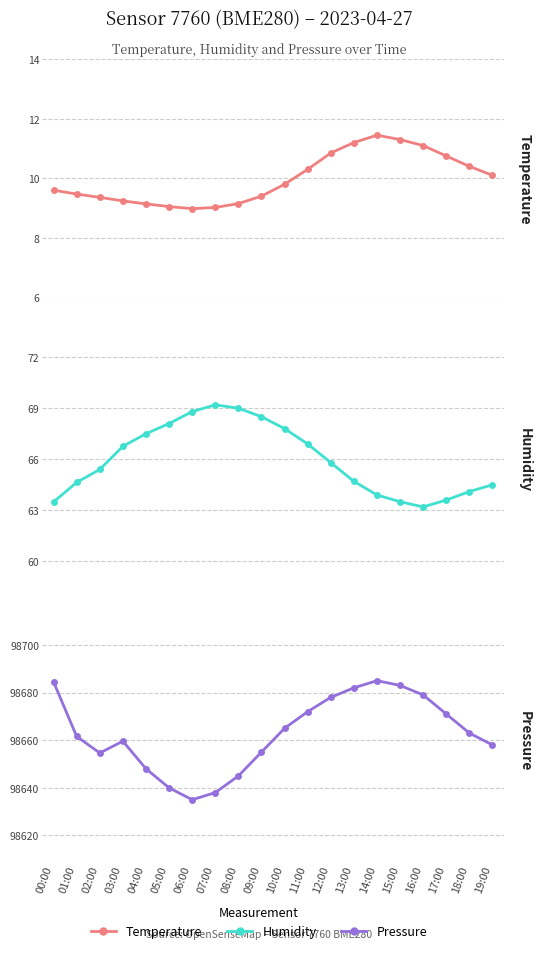

Where is the first local minimum for temperature?

06:00